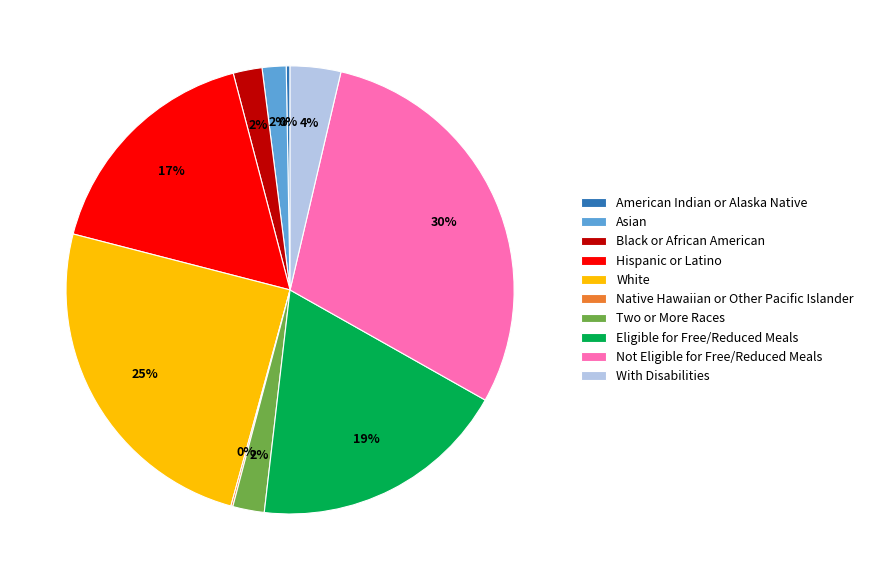

The Hispanic or Latino slice represents 17% of the pie. True or false?

True